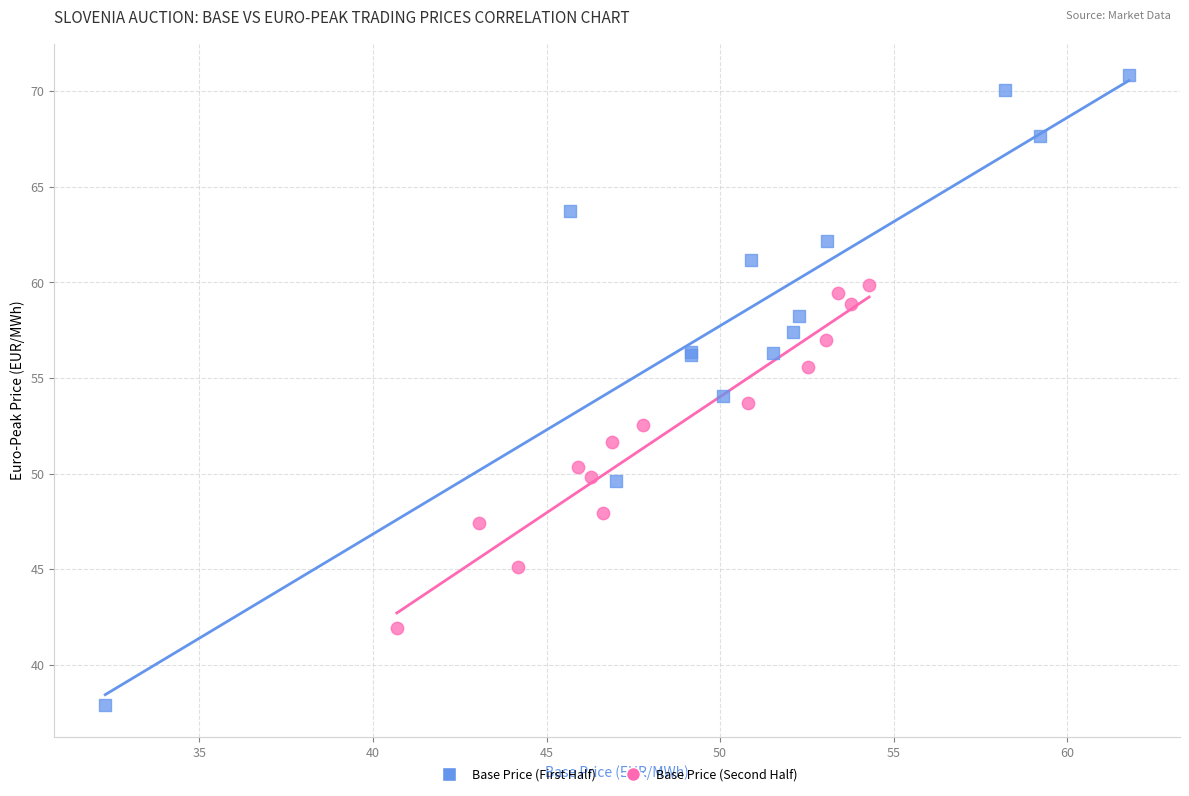

Which series reaches the maximum Y coordinate?

Base Price (First Half)